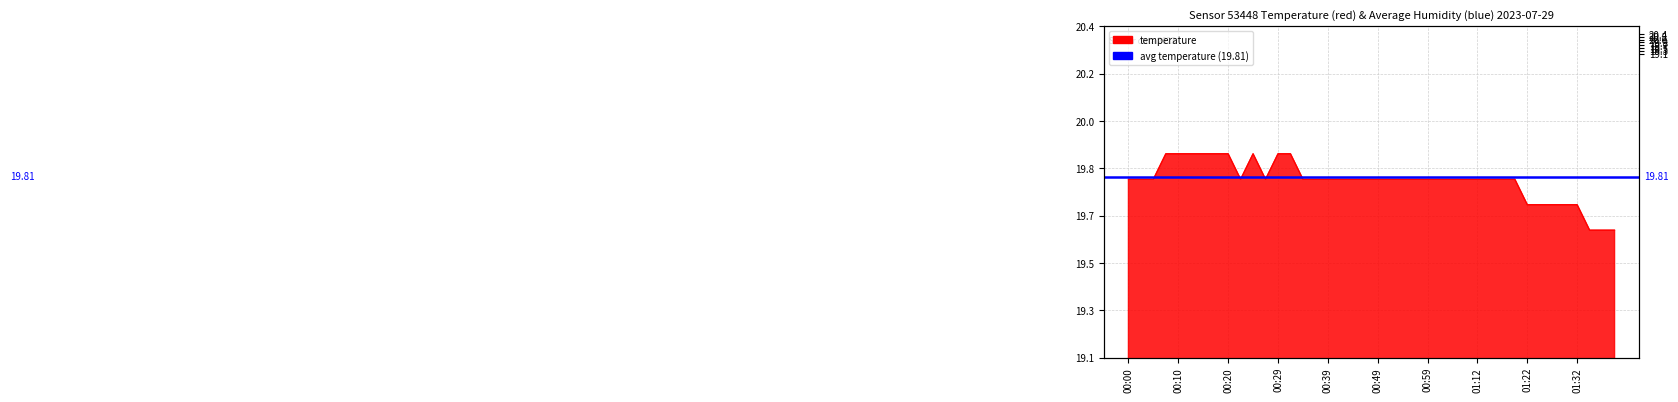

Reading right to left, extract all data points from this chart.

01:43=19.6	01:40=19.6	01:38=19.6	01:32=19.7	01:29=19.7	01:27=19.7	01:25=19.7	01:22=19.7	01:20=19.8	01:17=19.8	01:14=19.8	01:12=19.8	01:09=19.8	01:03=19.8	01:01=19.8	00:59=19.8	00:56=19.8	00:54=19.8	00:51=19.8	00:49=19.8	00:46=19.8	00:44=19.8	00:42=19.8	00:39=19.8	00:37=19.8	00:34=19.8	00:32=19.9	00:29=19.9	00:27=19.8	00:24=19.9	00:22=19.8	00:20=19.9	00:17=19.9	00:15=19.9	00:12=19.9	00:10=19.9	00:07=19.9	00:05=19.8	00:03=19.8	00:00=19.8